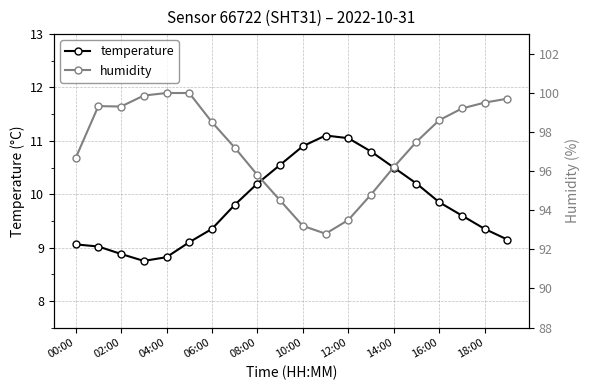

How many interior local valleys does the temperature series have?

1